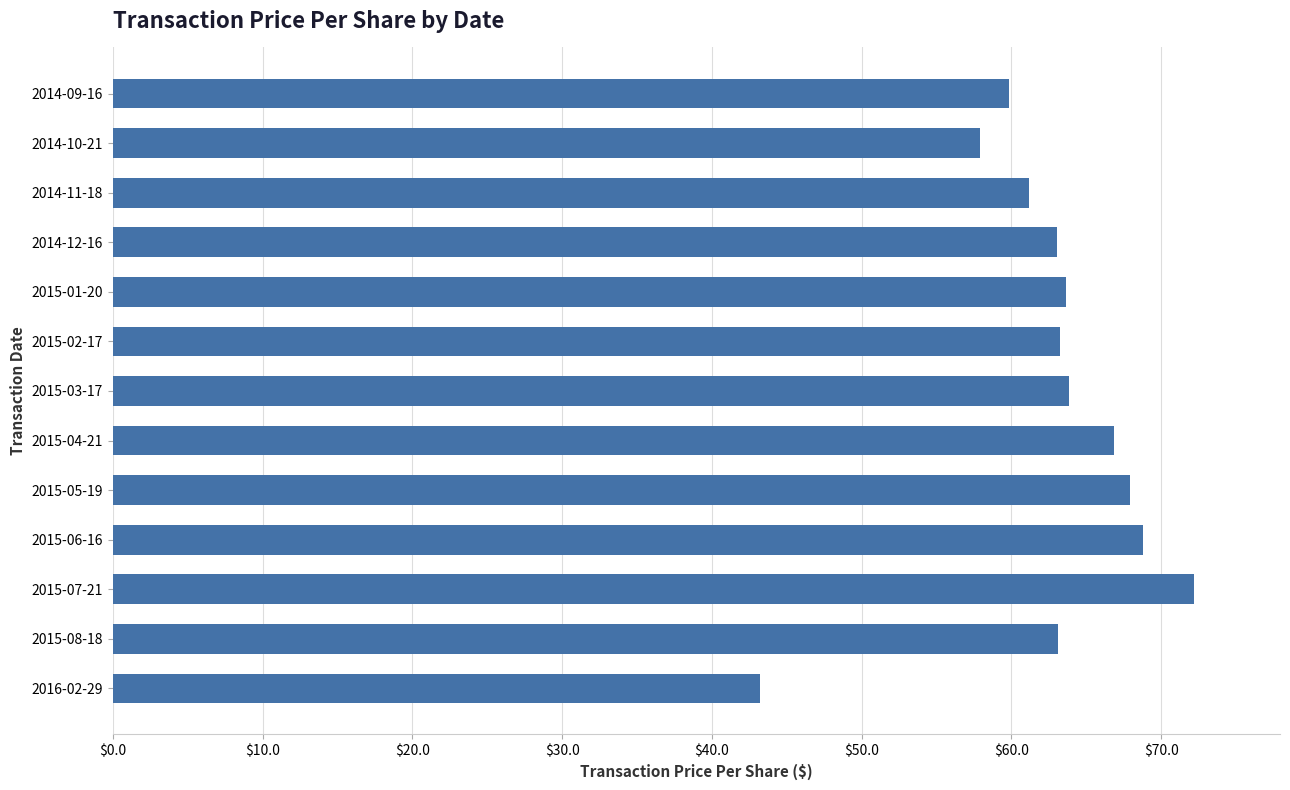

What is the average value?

62.7